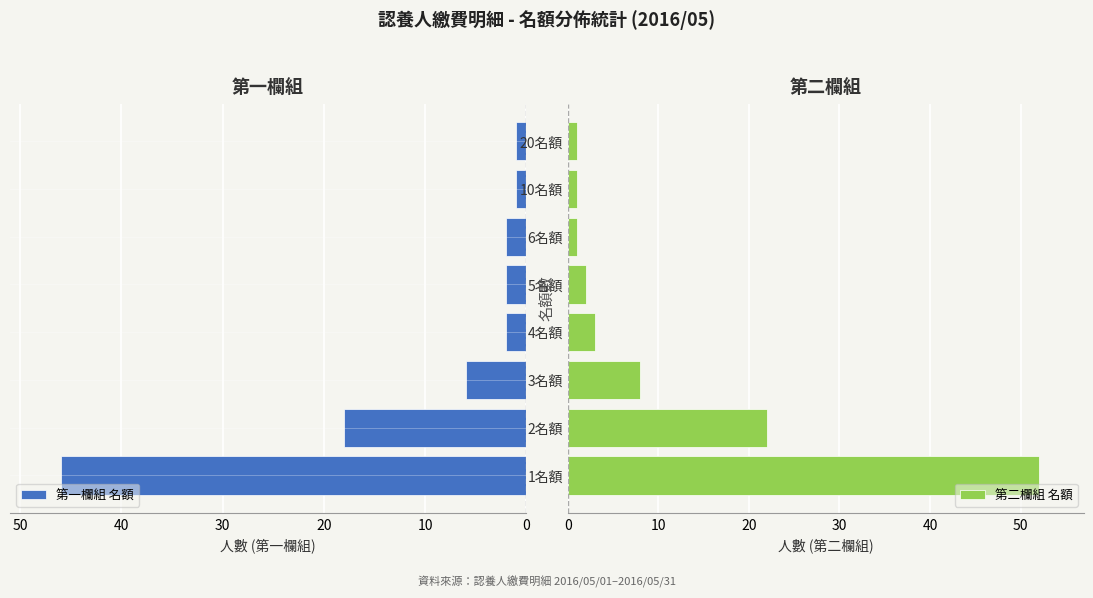

How many values in the 第二欄組 名額 series are below 3?

4